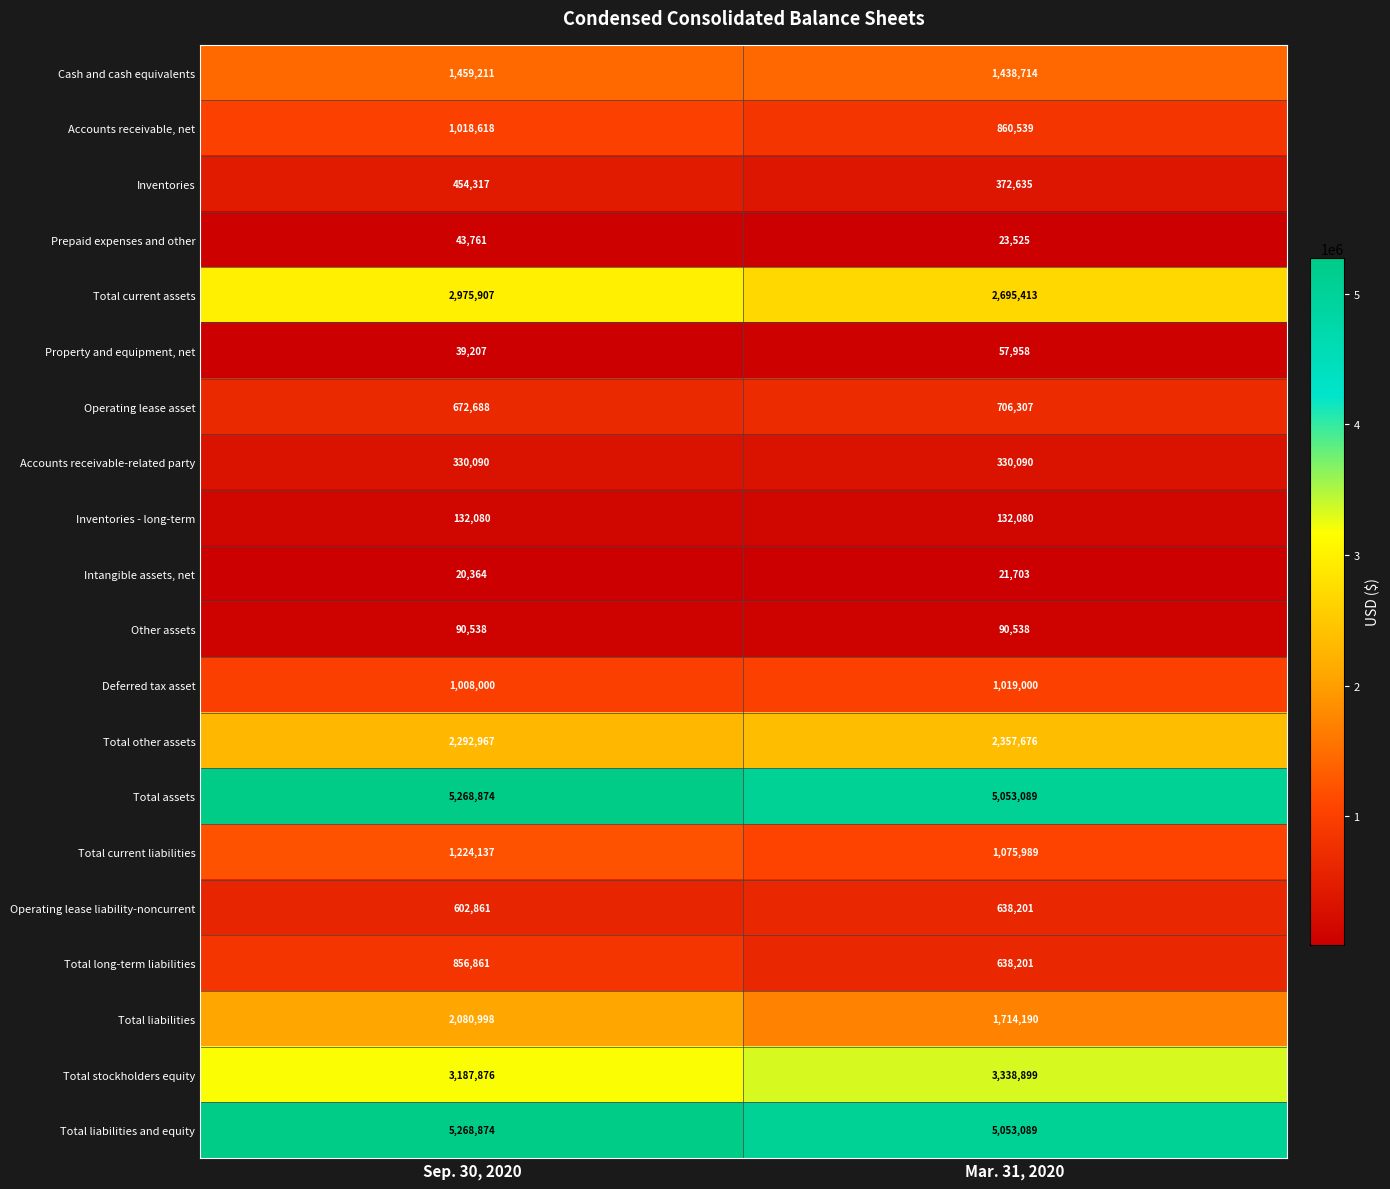

The value of Deferred tax asset at Sep. 30, 2020 is 1008000. True or false?

True